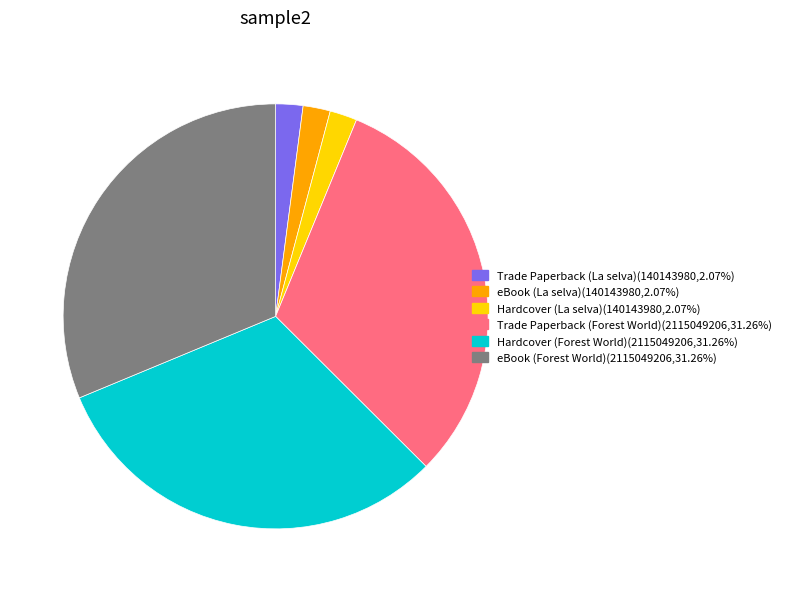

How many segments does this pie chart have?

6